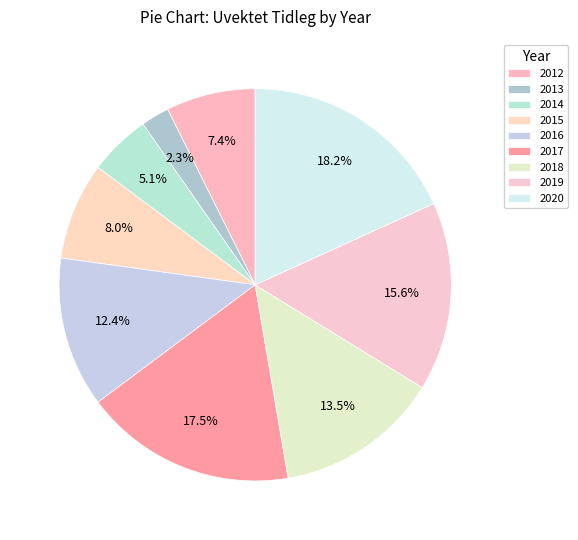

Approximately how many times larger is the value at 2013 compared to 2020?

0.1